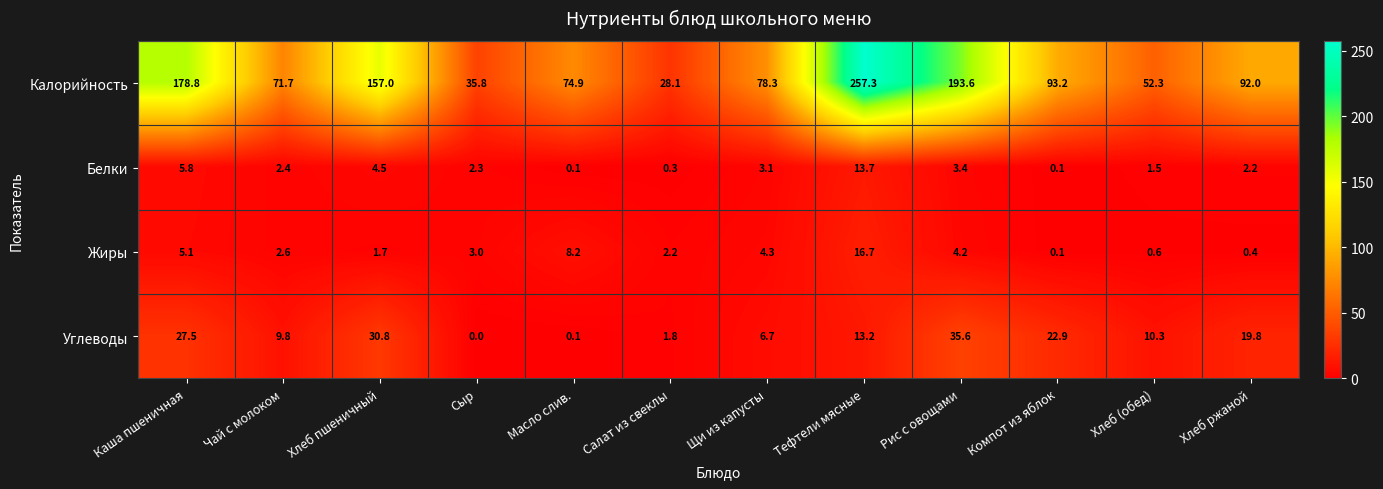

True or false: Калорийность has a value of 104.4 at Рис с овощами.

False